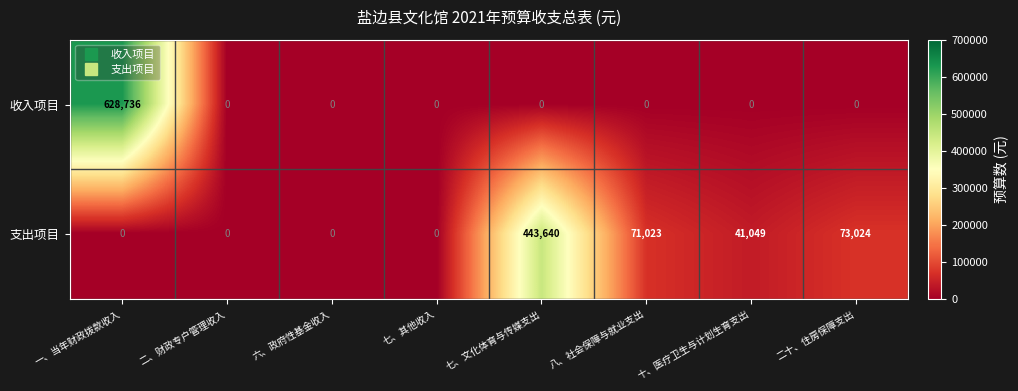

Which series has the widest spread of values?

收入项目